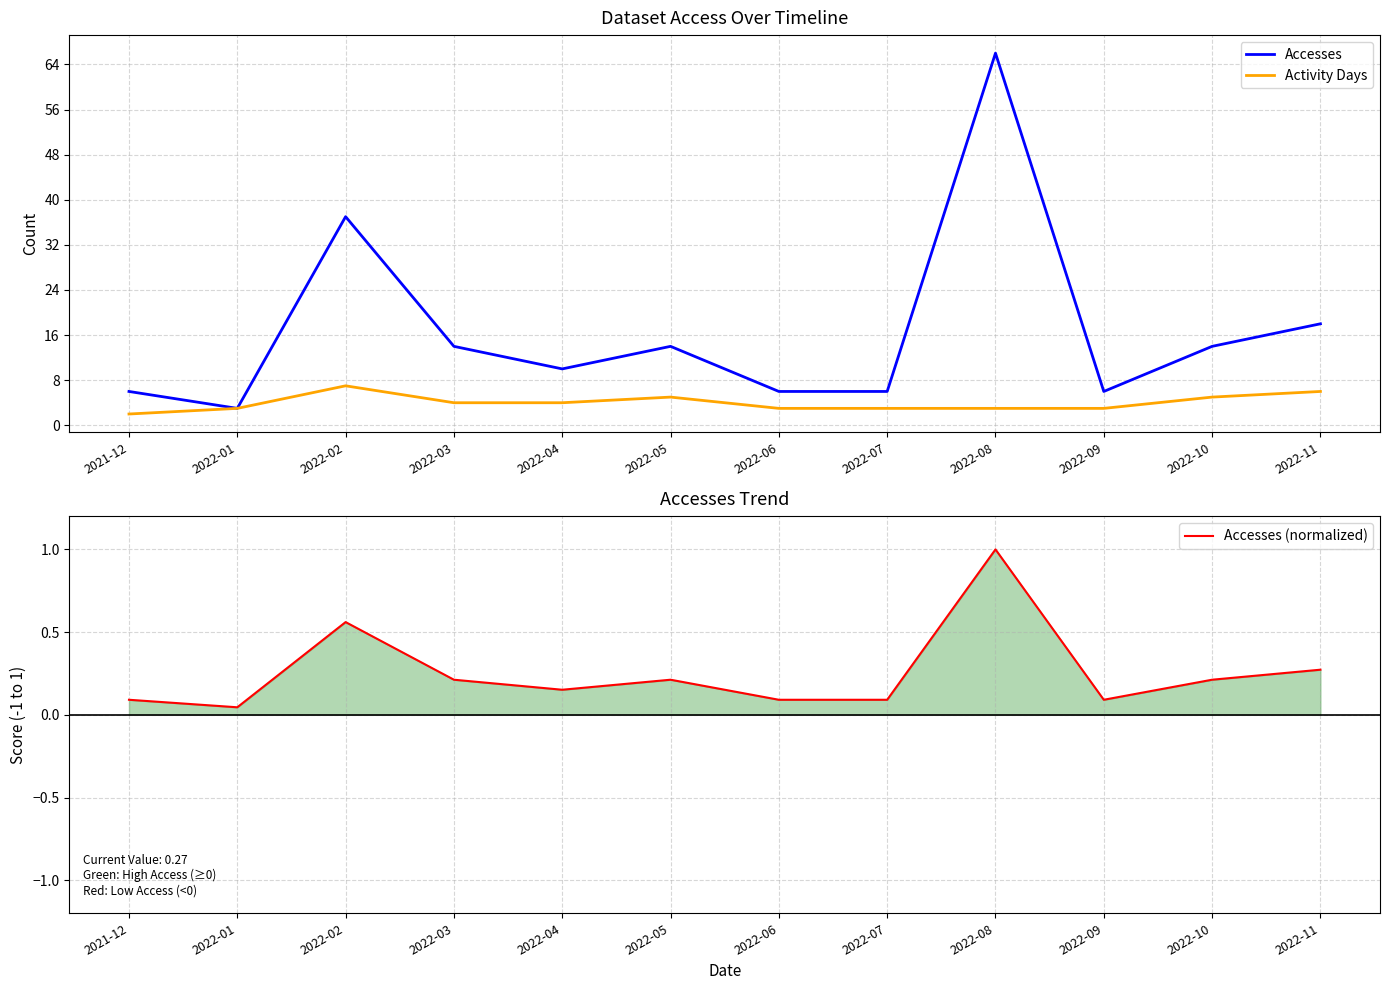

True or false: Activity Days and Accesses (normalized) intersect in this chart.

False